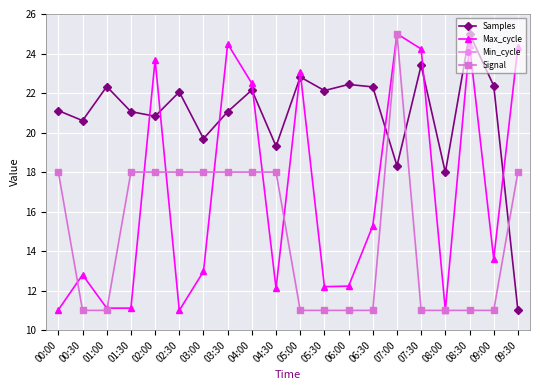

True or false: Min_cycle and Max_cycle intersect in this chart.

False